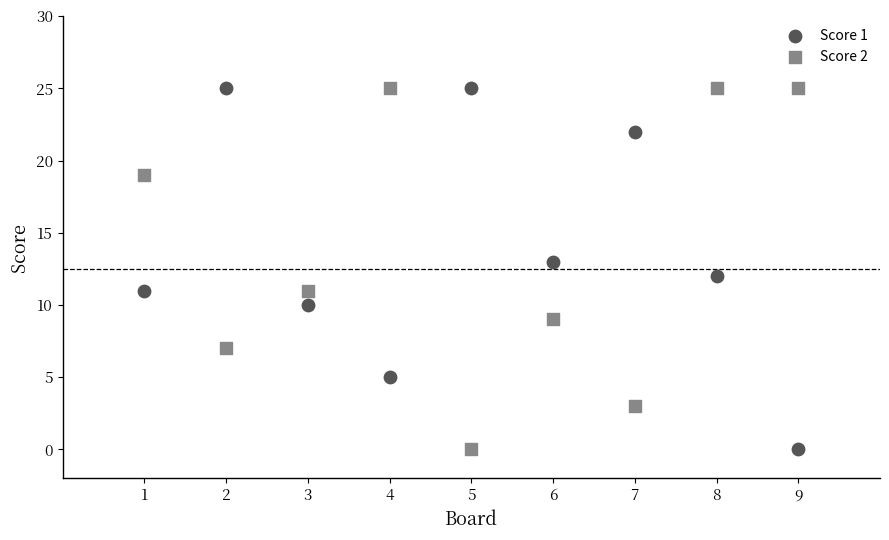

Across all data points, what is the range of X values (max minus min)?

8